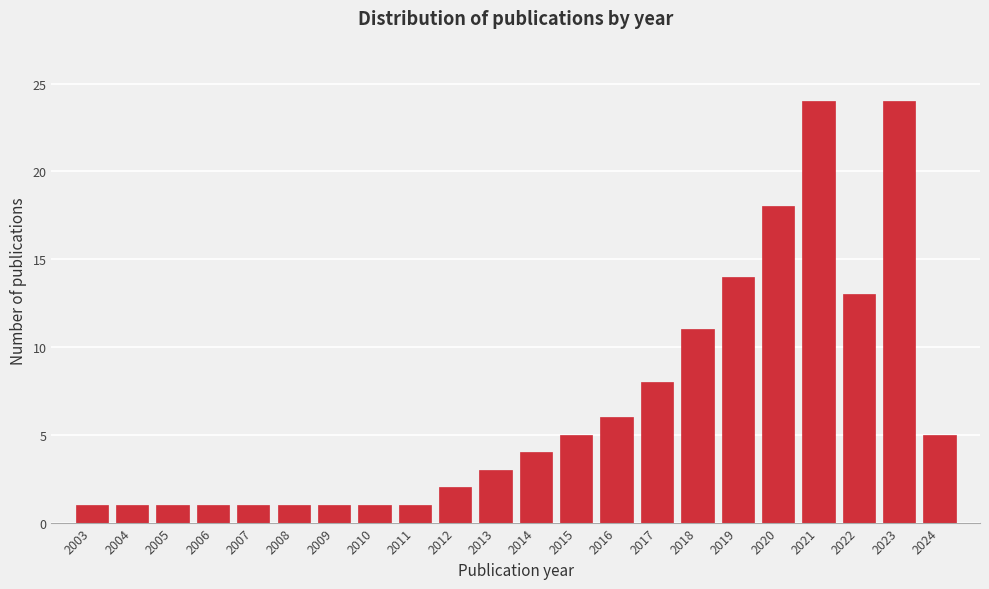

Reading left to right, list all the values displayed in this chart.

2003=1	2004=1	2005=1	2006=1	2007=1	2008=1	2009=1	2010=1	2011=1	2012=2	2013=3	2014=4	2015=5	2016=6	2017=8	2018=11	2019=14	2020=18	2021=24	2022=13	2023=24	2024=5